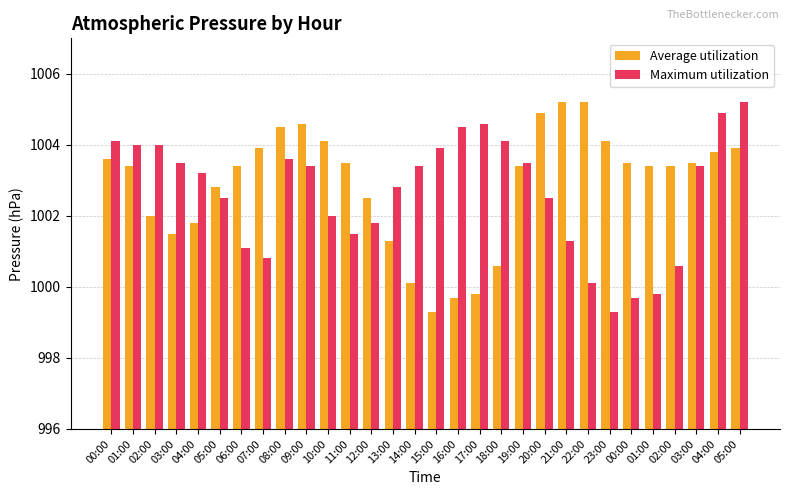

Which series has the widest spread of values?

Average utilization